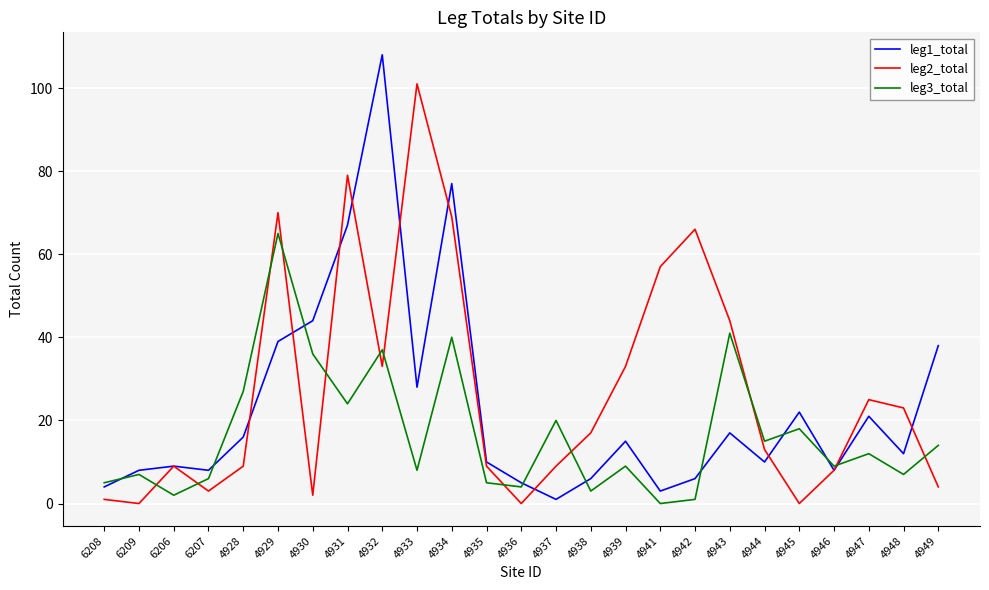

What is the total value across all series at 6208?

10